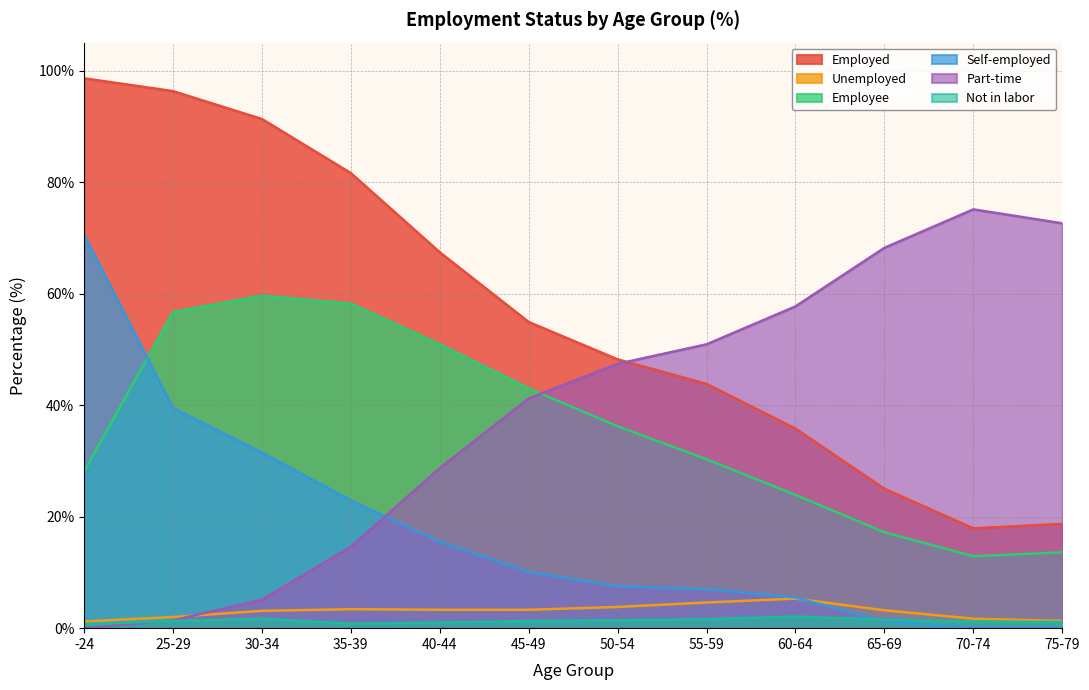

How many values in the Self-employed series exceed 10?

6